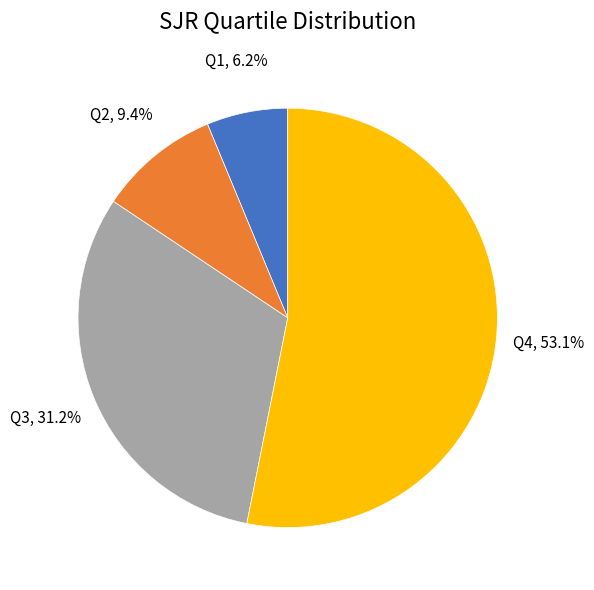

Does any single category account for the majority?

Yes